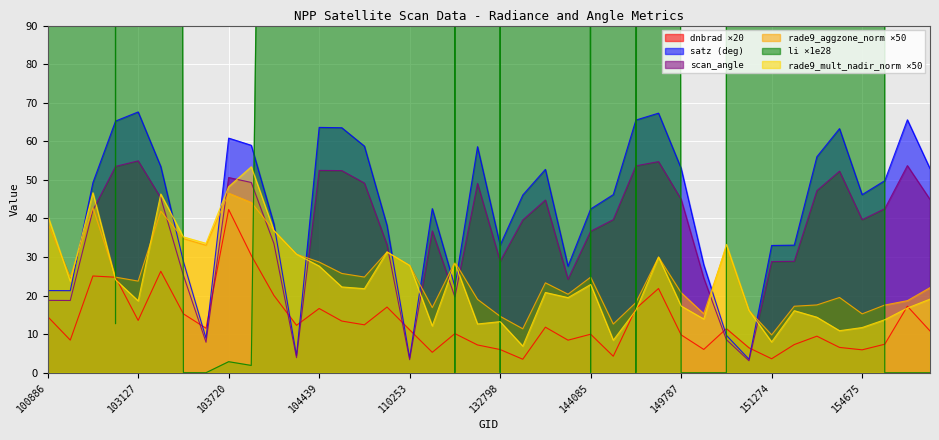

What value does the satz series have at 151274?

33.0